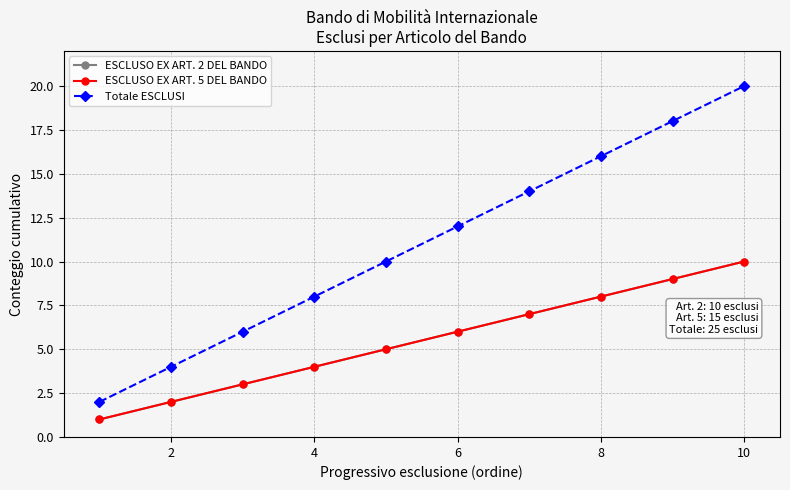

Does the chart have visible grid lines?

Yes